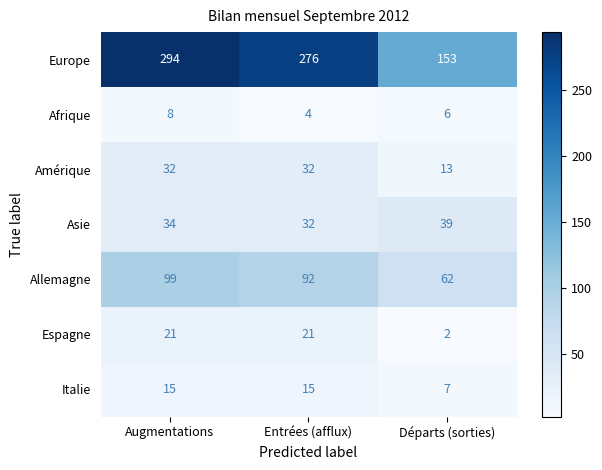

What is the sum of the Espagne values at Départs (sorties) and Entrées (afflux)?

23